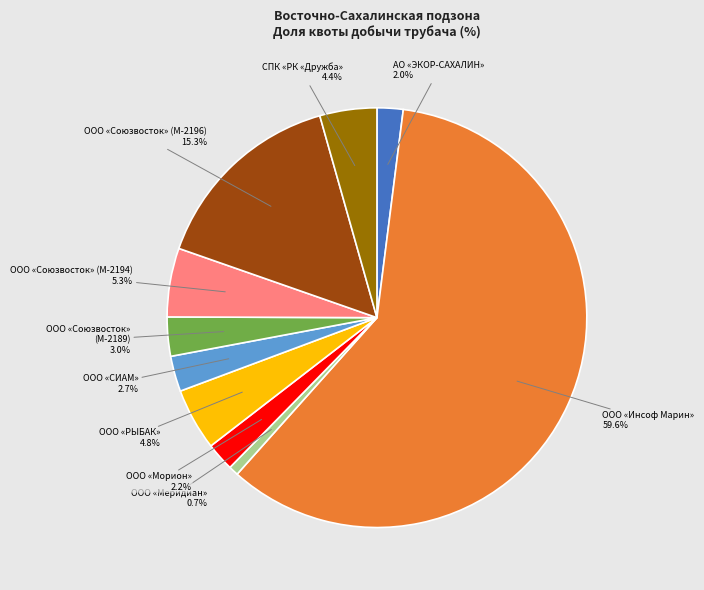

Does ООО «Морион» account for over 50% of the chart?

No